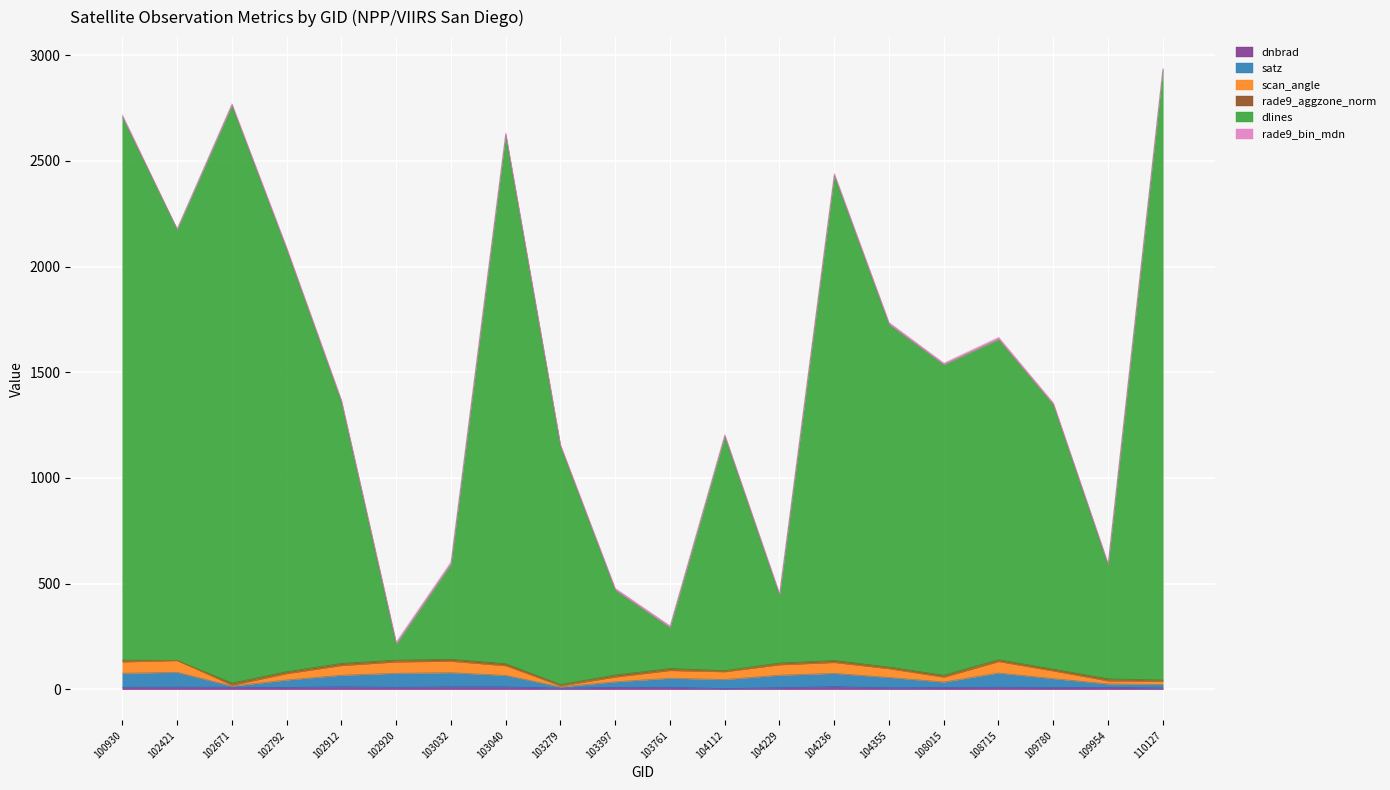

True or false: satz and scan_angle intersect in this chart.

False